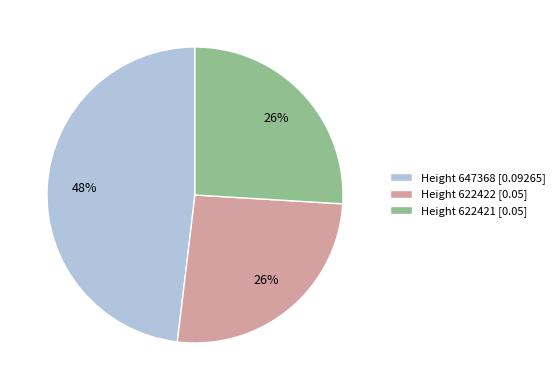

To the nearest percent, what is the difference between the largest and smallest slice percentages?

22%